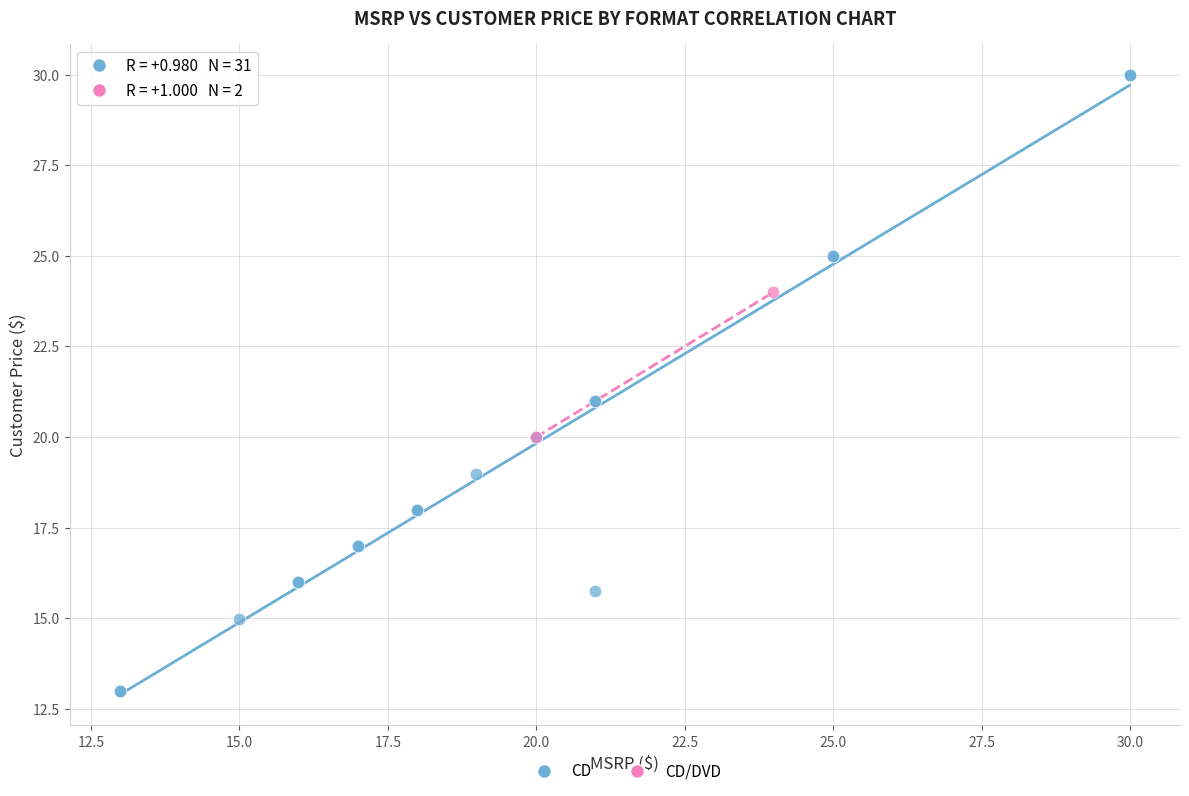

What are all the series names shown in the legend?

CD, CD/DVD